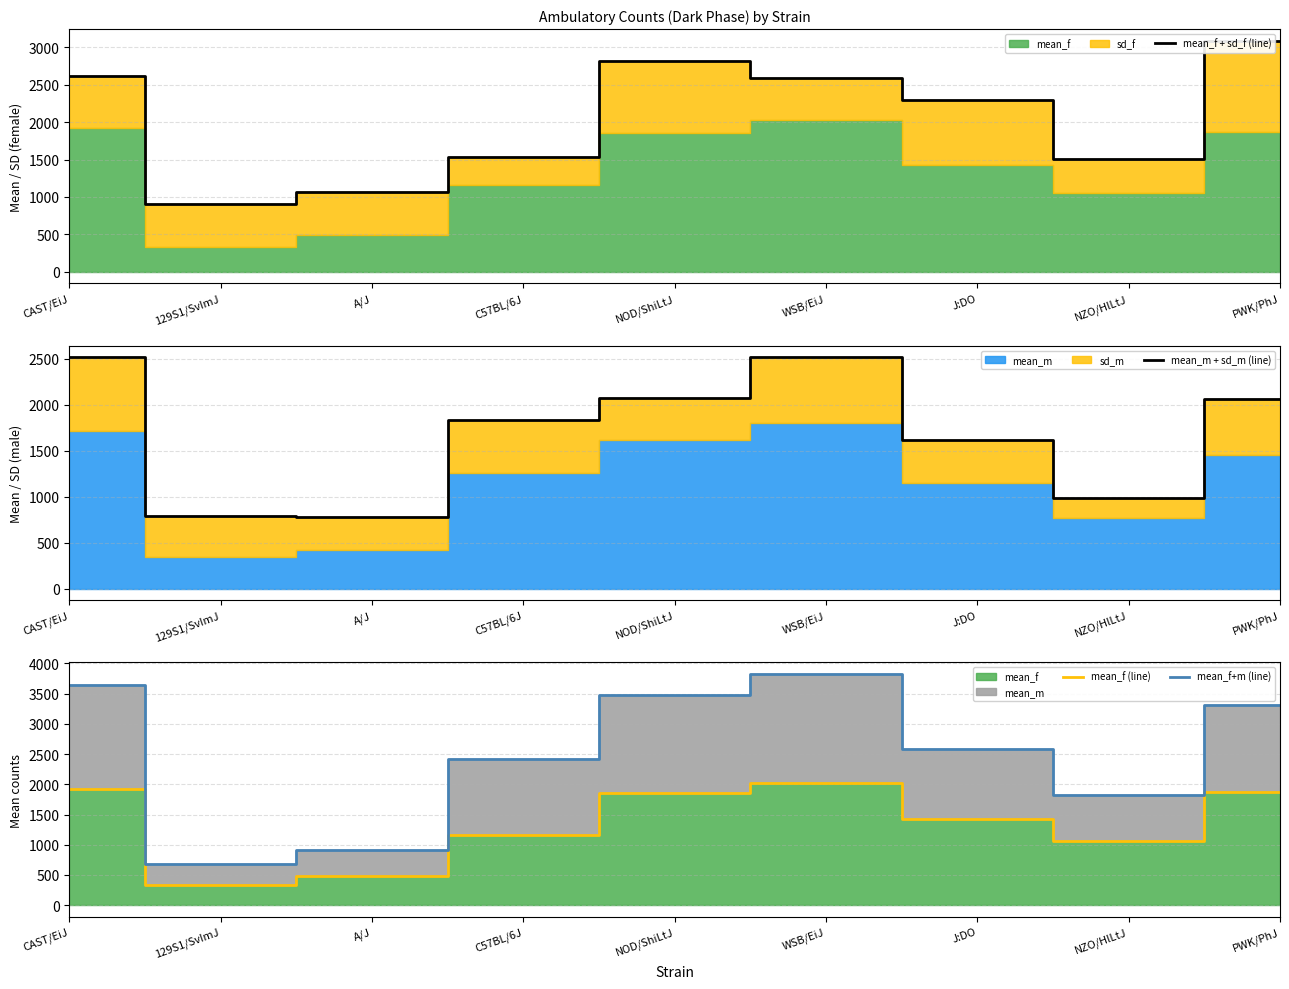

Reading left to right, list all the values displayed in this chart.

mean_f + sd_f (line): 2612.4	901.5	1069.2	1538.6	2818.1	2586.0	2295.2	1513.6	3088.0
mean_m + sd_m (line): 2518.4	792.0	783.8	1830.9	2071.4	2518.1	1621.7	982.2	2069.0
mean_f (line): 1927.0	326.1	490.5	1160.0	1859.0	2023.0	1422.0	1057.0	1867.0
mean_f+m (line): 3644.0	673.8	910.7	2415.0	3477.0	3826.0	2576.0	1820.0	3319.0